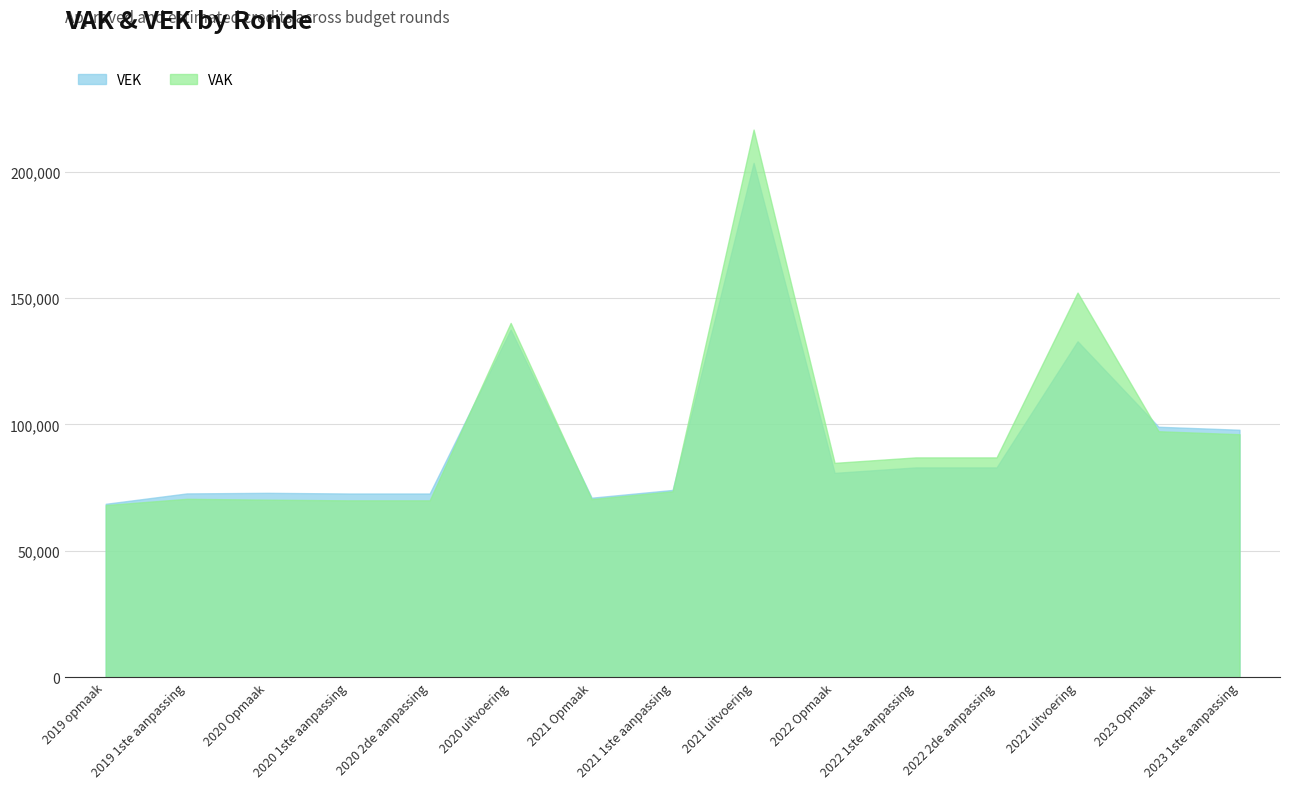

What is the greatest value displayed?

216691